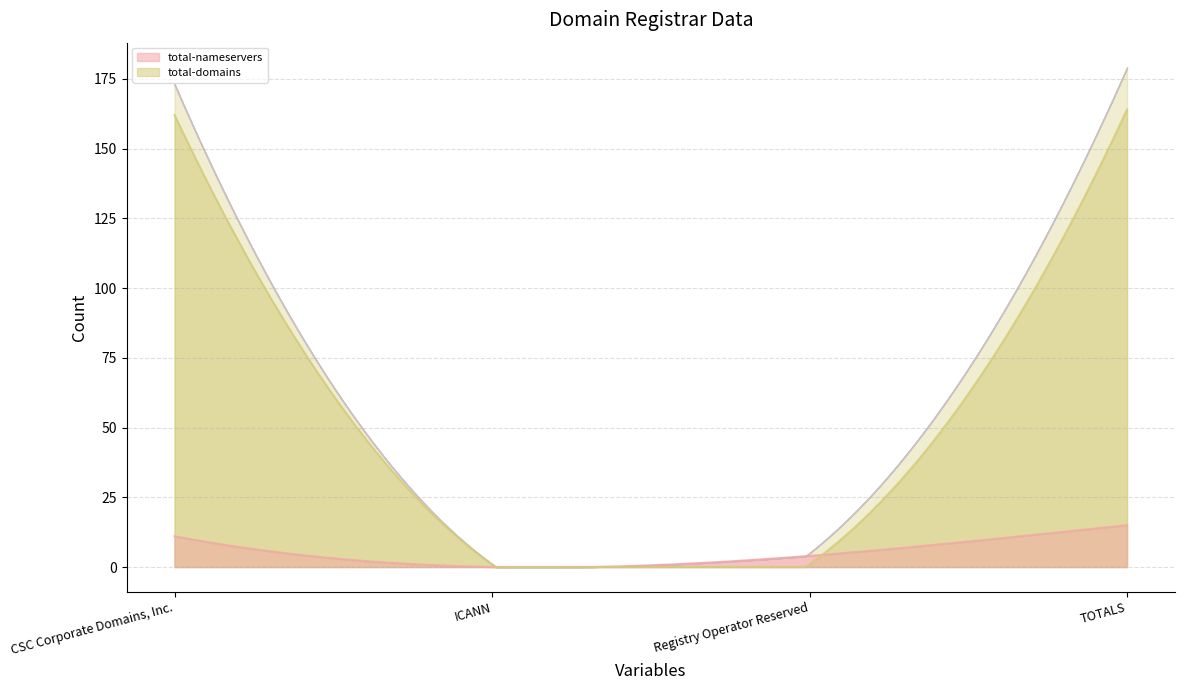

True or false: total-domains has more than 0 points higher than both neighbors.

False